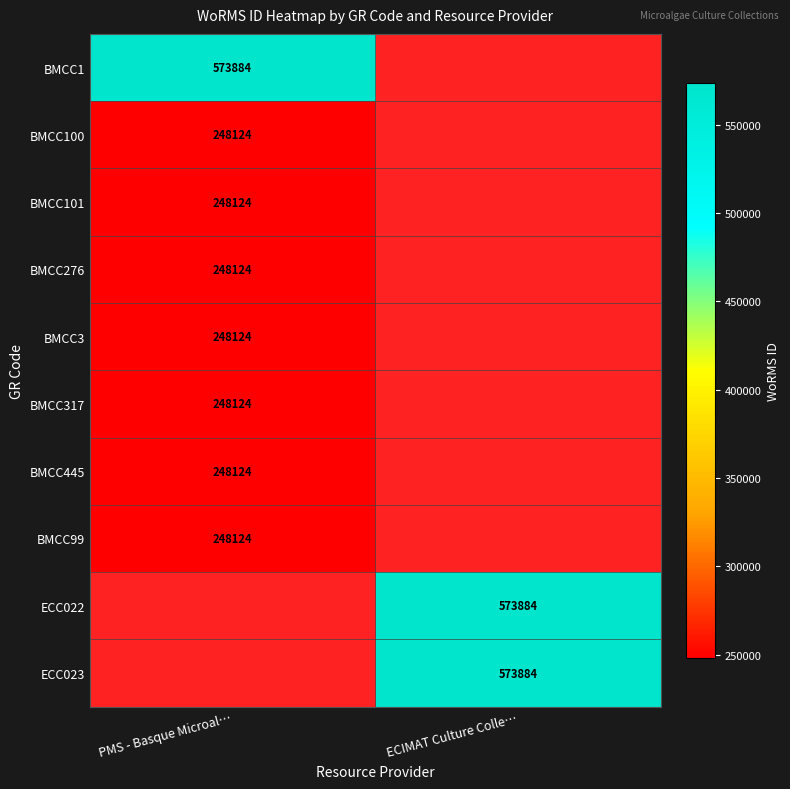

The ECC023 series shows 573884 at ECIMAT Culture Colle…. True or false?

True